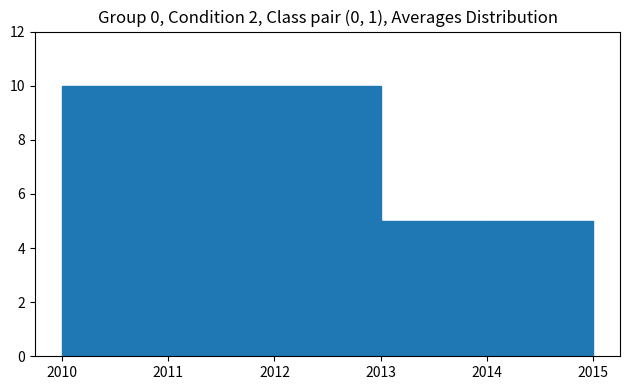

Reading left to right, list every bar in this chart as the range it spans on the x-axis followed by its height. The values are not printed on the chart, so give them approximately, as read against the axis.

2010 to 2011: 10
2011 to 2012: 10
2012 to 2013: 10
2013 to 2014: 5
2014 to 2015: 5